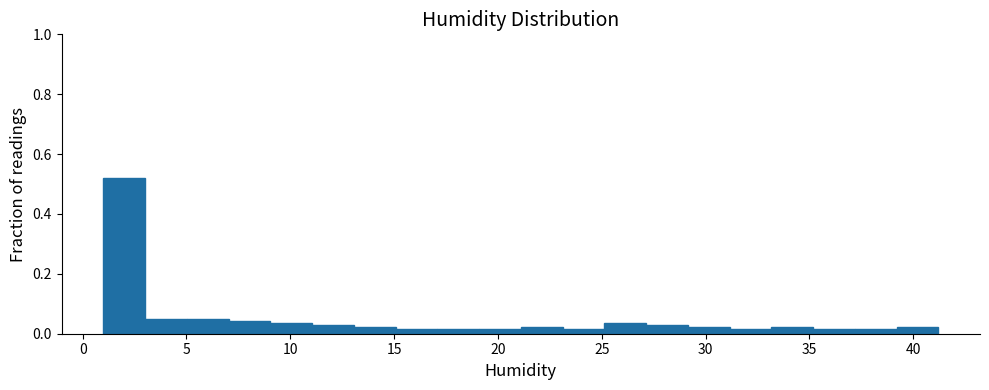

Over which range of the x-axis is the bar tallest?

1 to 3